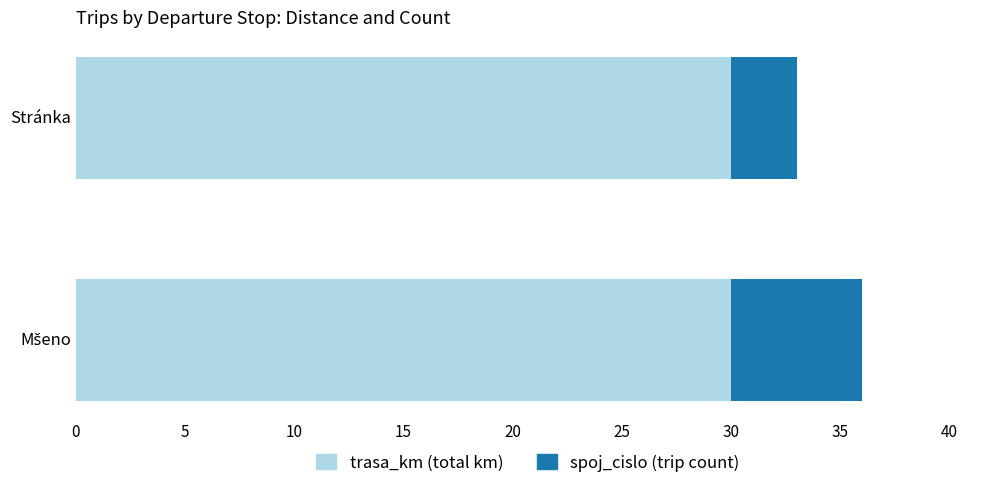

What is the total value across all series at Stránka?

33